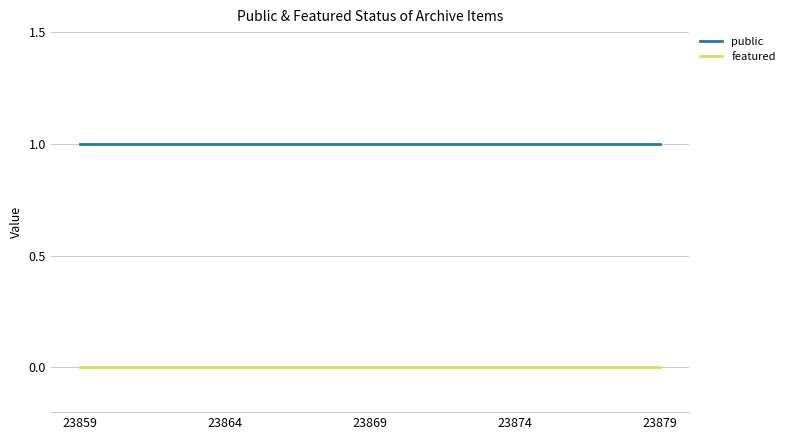

Reading right to left, what are all the values shown in this chart?

public: 1	1	1	1	1
featured: 0	0	0	0	0